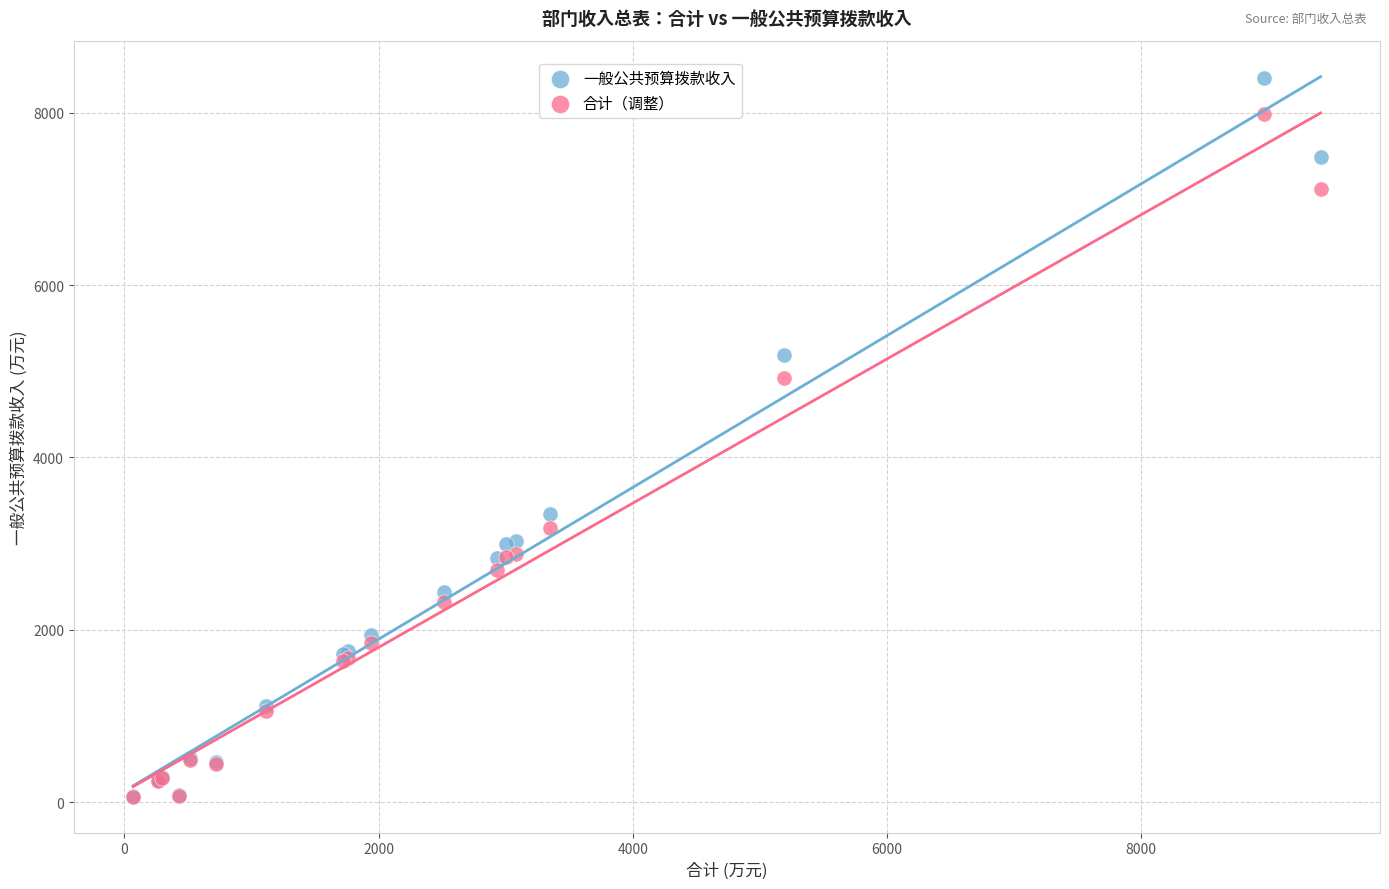

In the 合计（调整） series, what Y value is closest to 4024?

3180.3